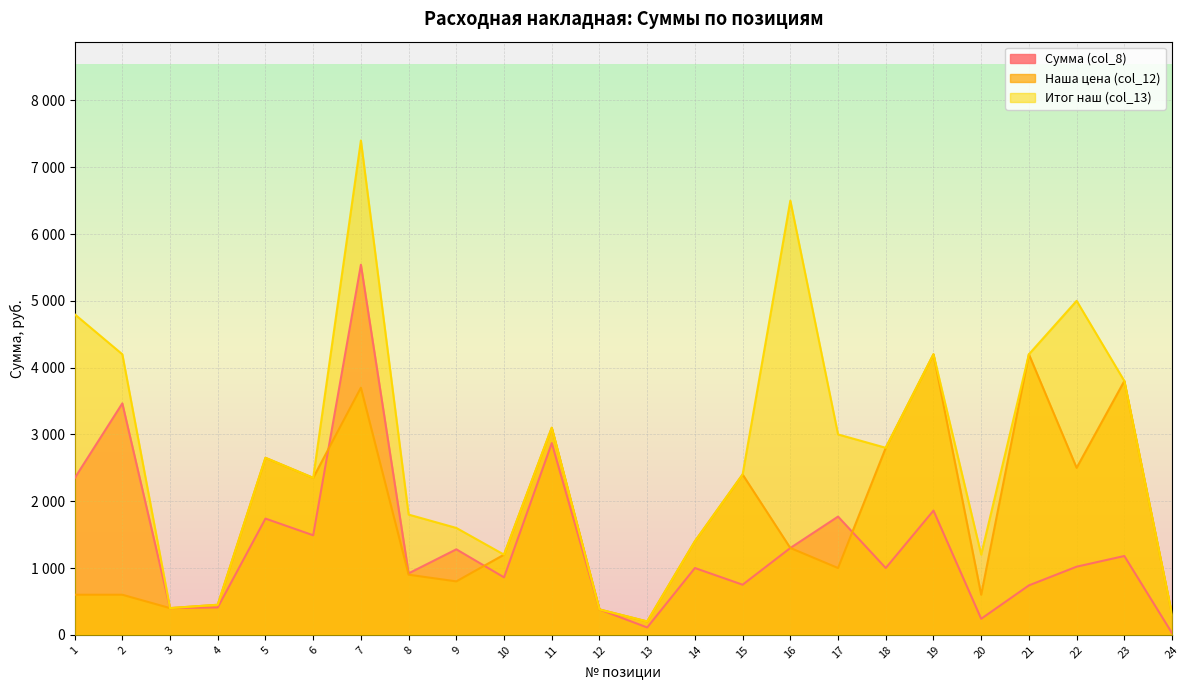

What is the difference between the highest and lowest values at 7?

3700